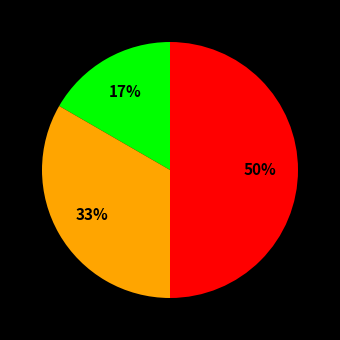

To the nearest percent, what is the difference between the largest and smallest slice percentages?

33%